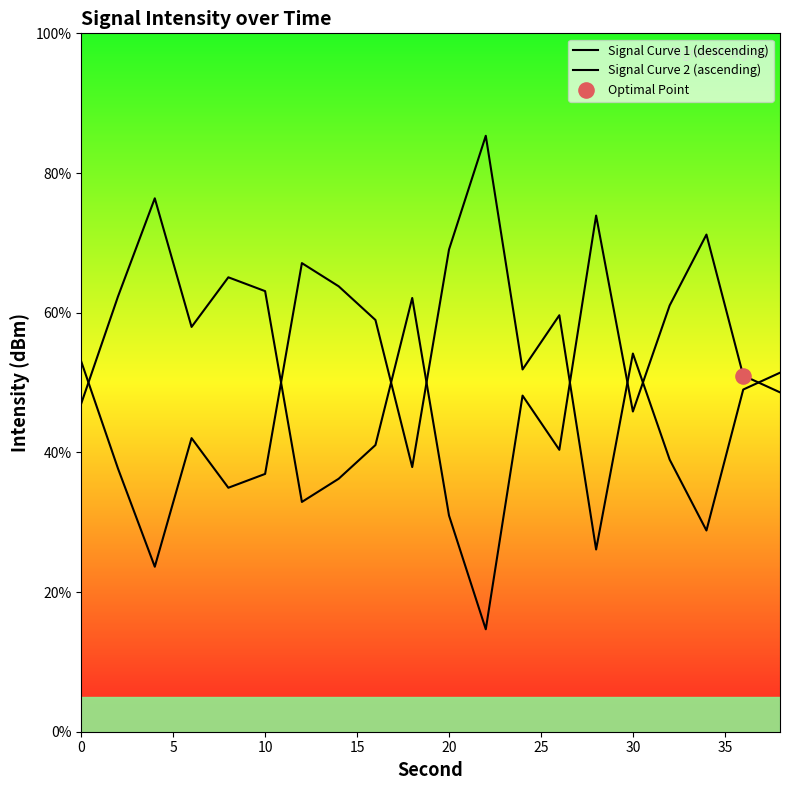

Which series reaches the maximum Y coordinate?

Signal Curve 2 (ascending)